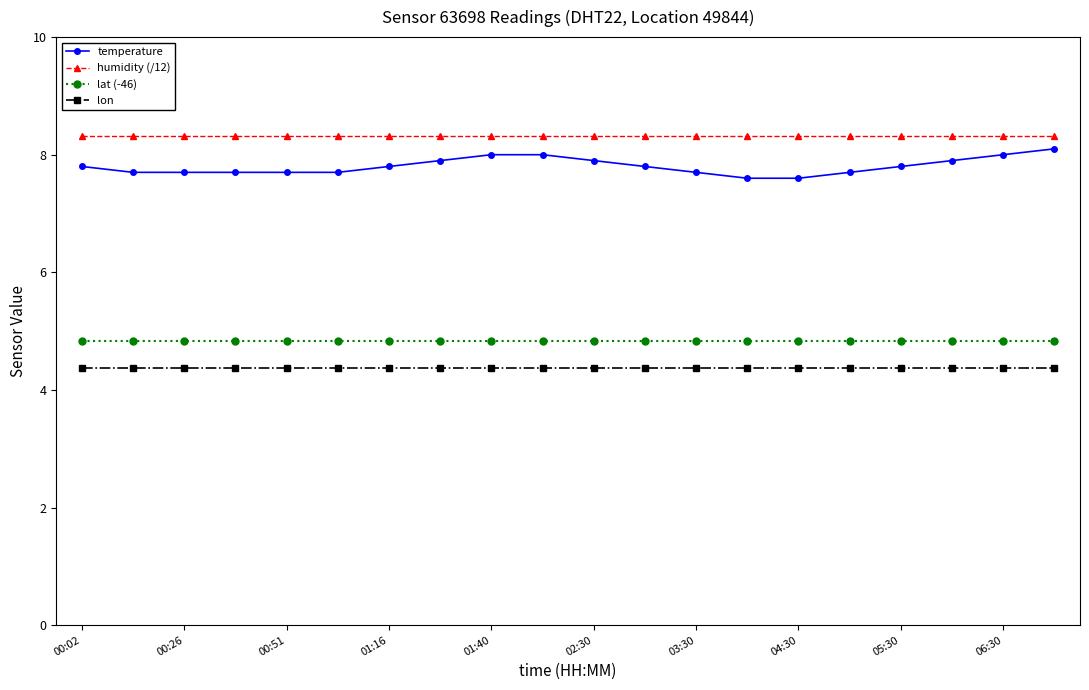

Does the chart have visible grid lines?

No